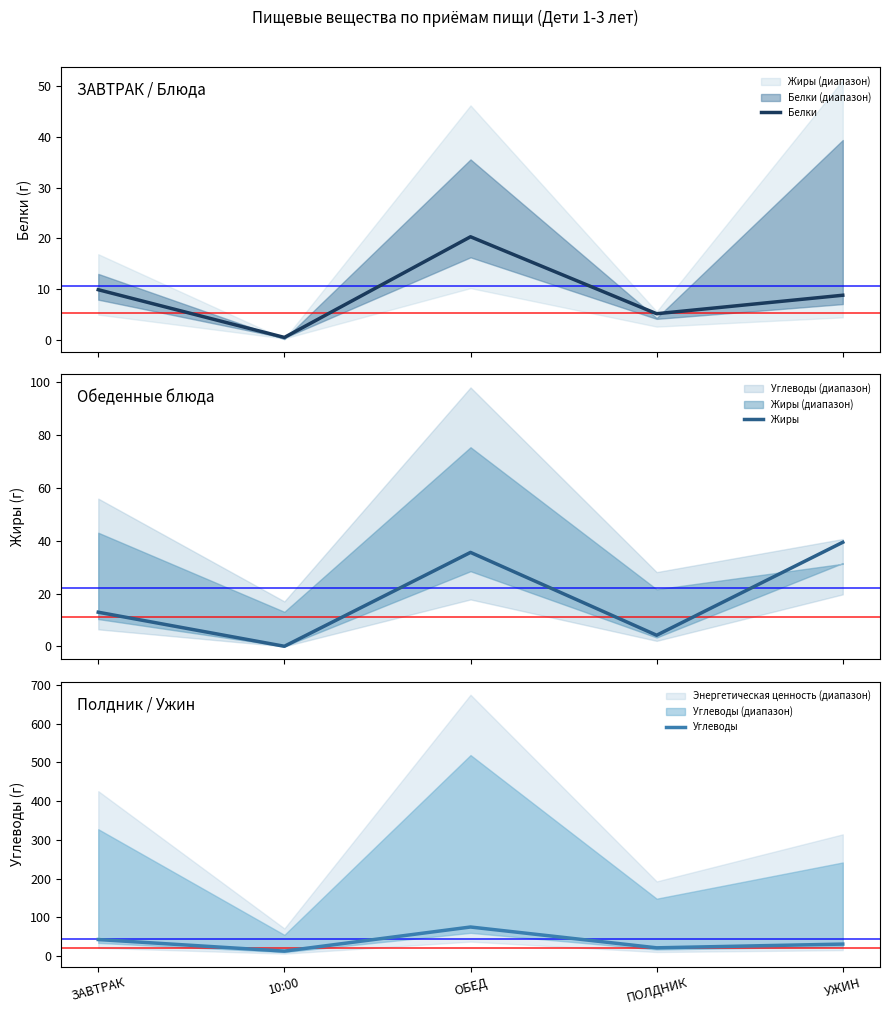

Which has a higher value, ОБЕД or 10:00?

ОБЕД